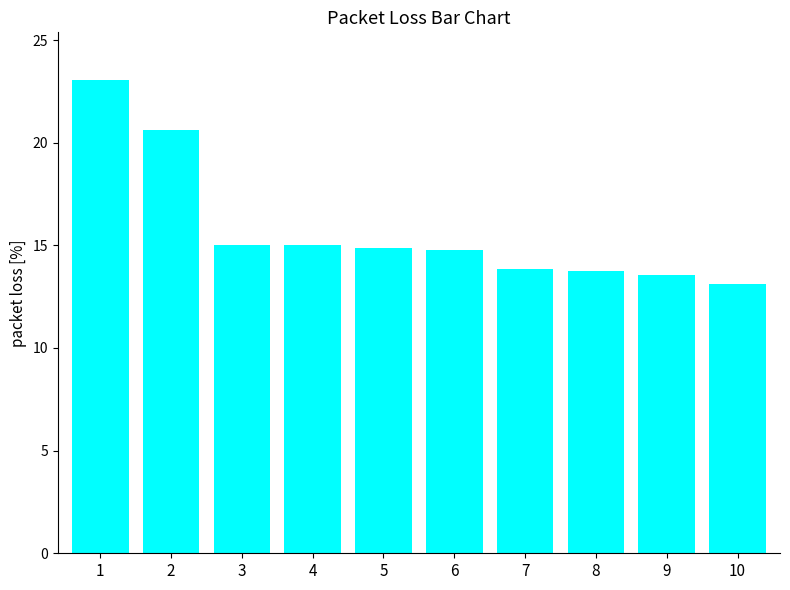

What is the average value?

15.8